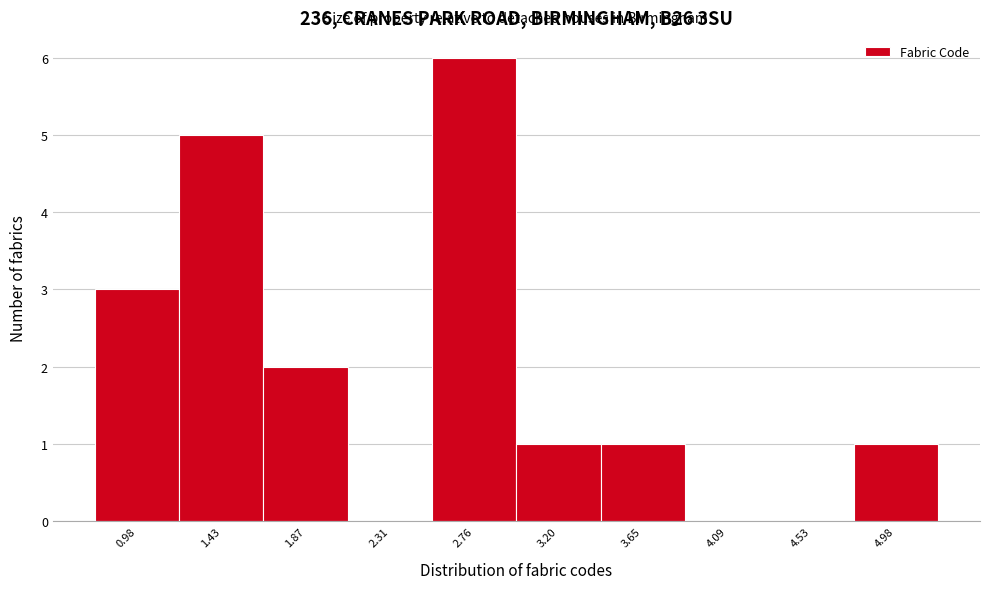

Reading left to right, transcribe this chart: for each bar, give the range it covers on the x-axis and its height. Neither the bar edges nor the heights are printed on the chart, so give them approximately, as read against the axes.

0.75 to 1.20: 3
1.20 to 1.65: 5
1.65 to 2.10: 2
2.10 to 2.55: 0
2.55 to 3.00: 6
3.00 to 3.40: 1
3.40 to 3.85: 1
3.85 to 4.30: 0
4.30 to 4.75: 0
4.75 to 5.20: 1